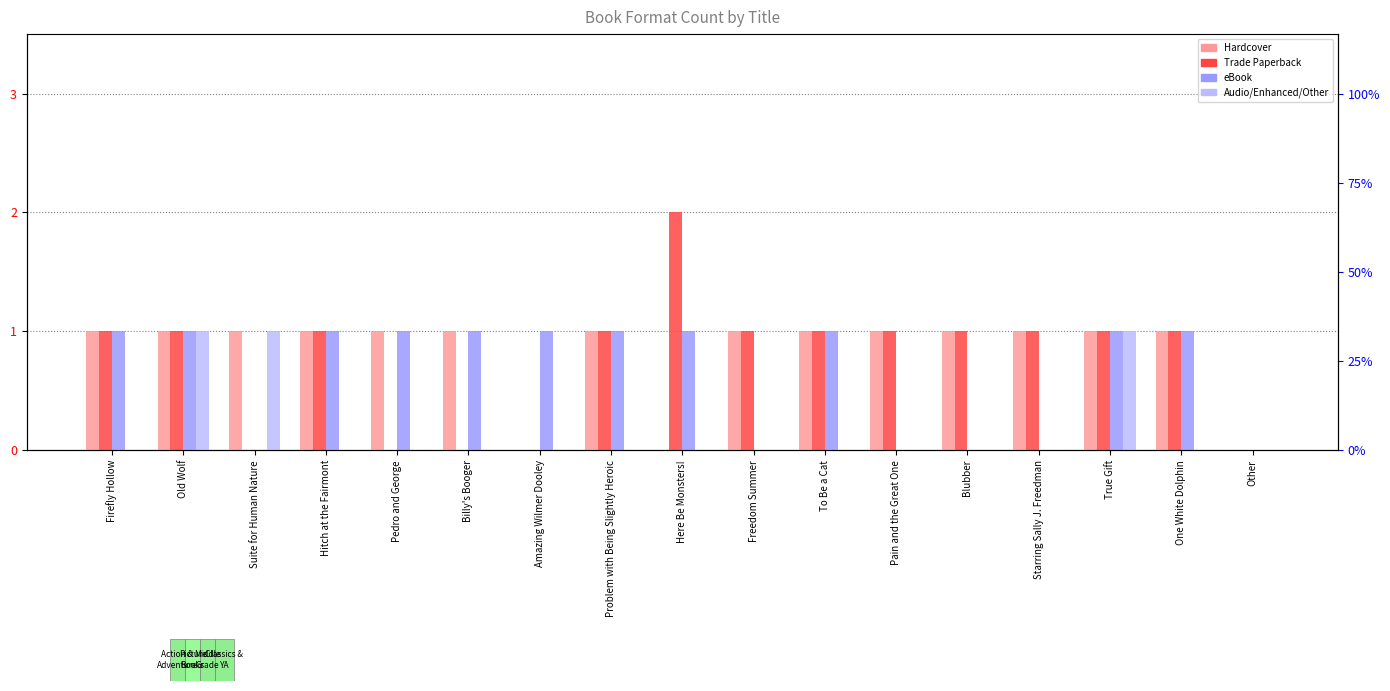

The value of Hardcover at Starring Sally J. Freedman is 1. True or false?

True